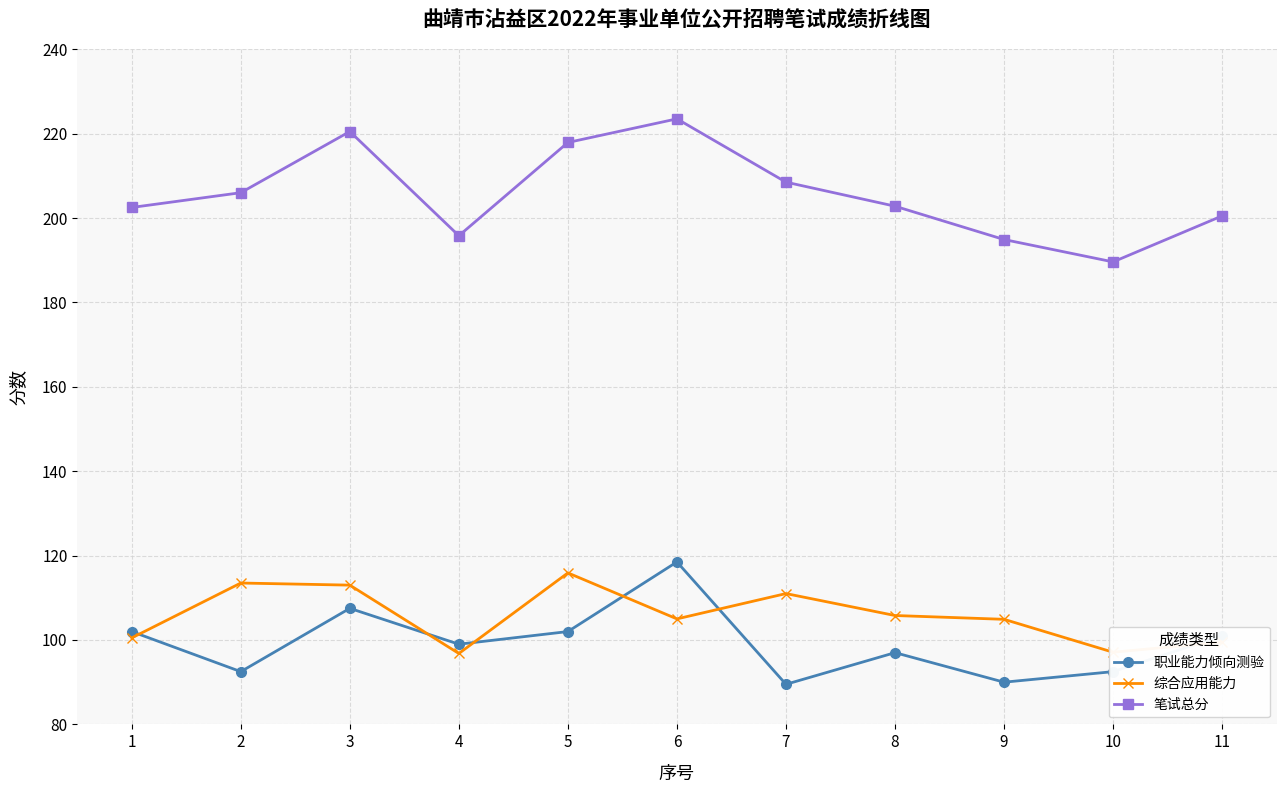

Between which two adjacent categories do 综合应用能力 and 职业能力倾向测验 first intersect?

1 and 2